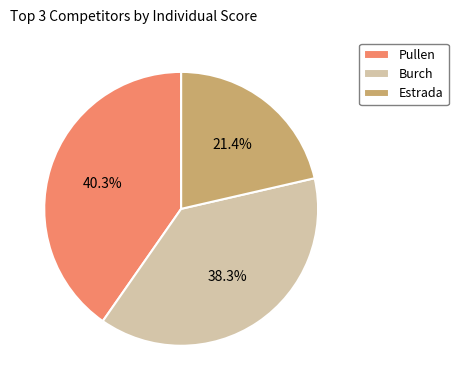

Which category has the smallest portion of the pie?

Estrada